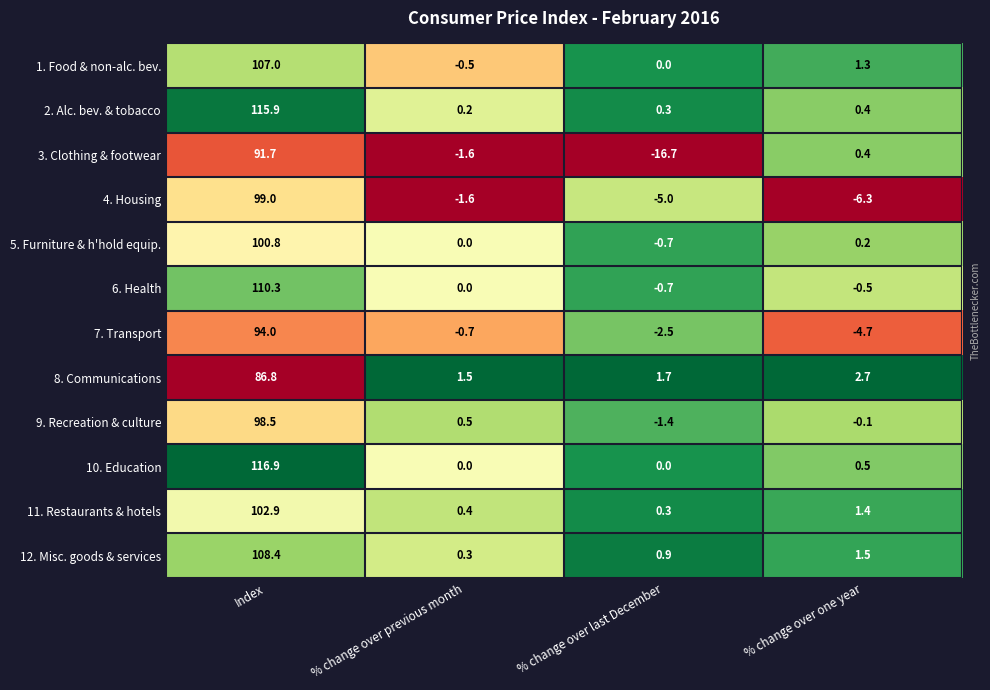

Where does the 1. Food & non-alc. bev. series first go above 1?

Index